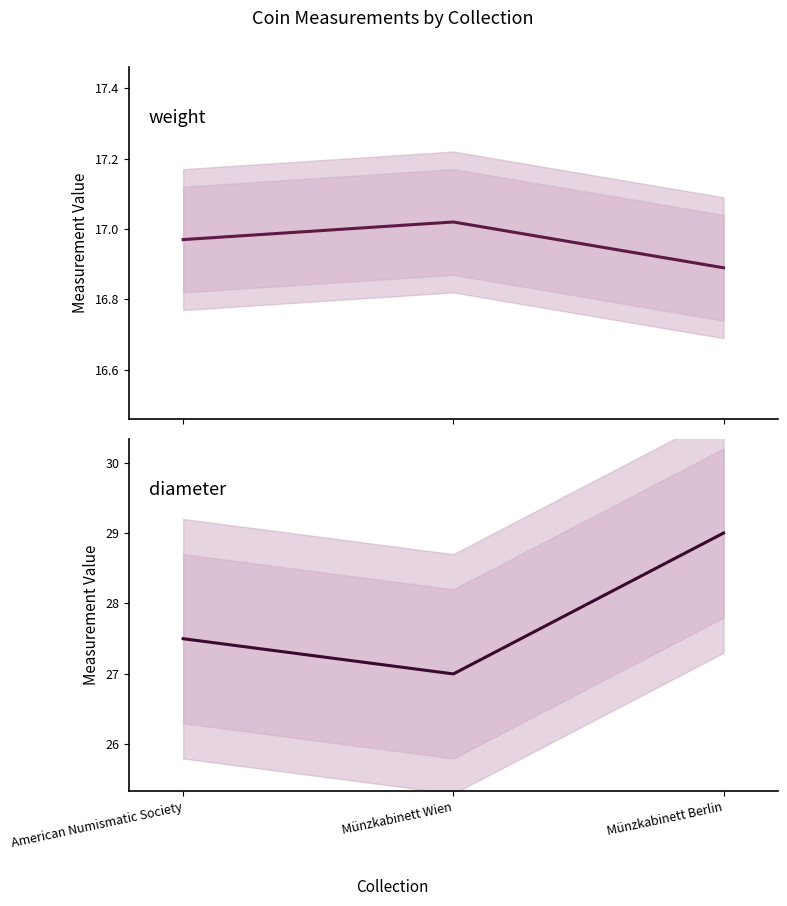

At how many categories does at least one series exceed 25?

3